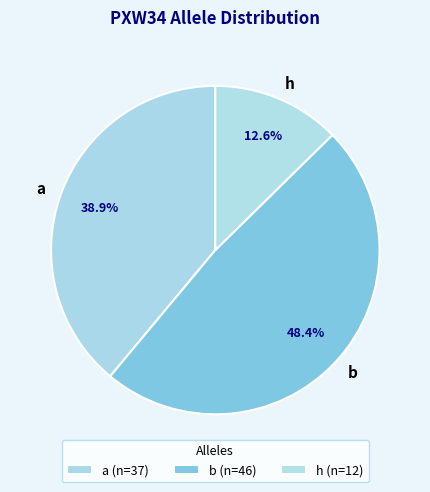

To the nearest percent, what portion does b represent?

48%